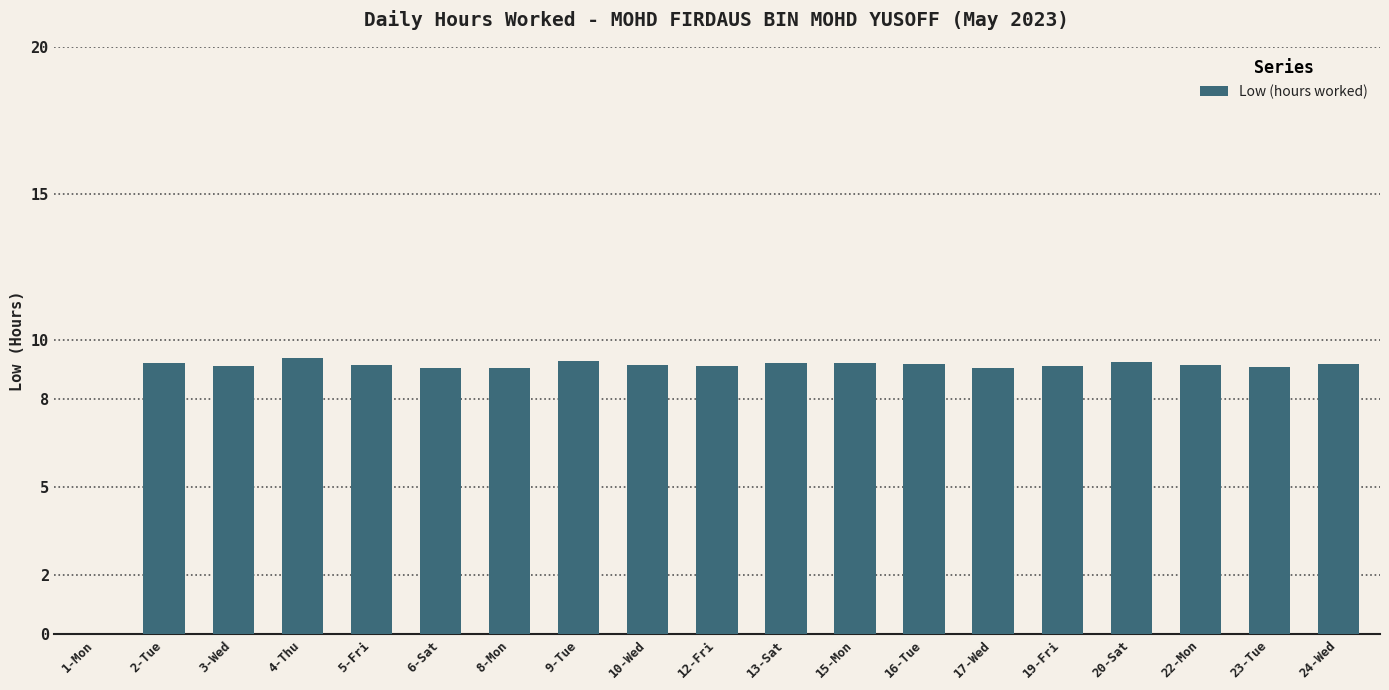

What is the sum of all values?

165.3